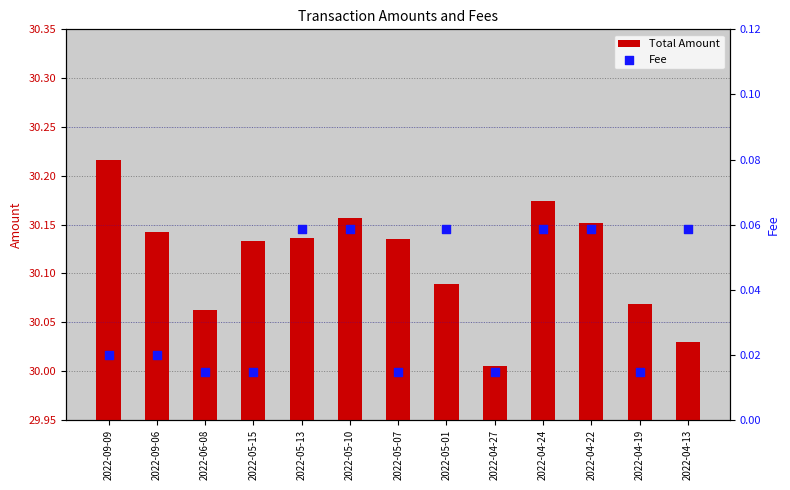

Which series reaches the minimum Y coordinate?

Fee